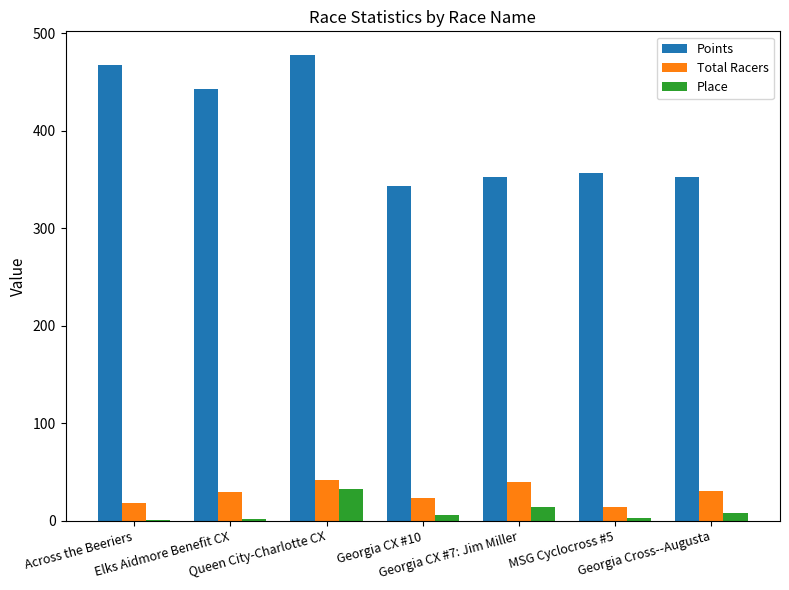

The Total Racers series shows 40.0 at Georgia CX #7: Jim Miller. True or false?

True